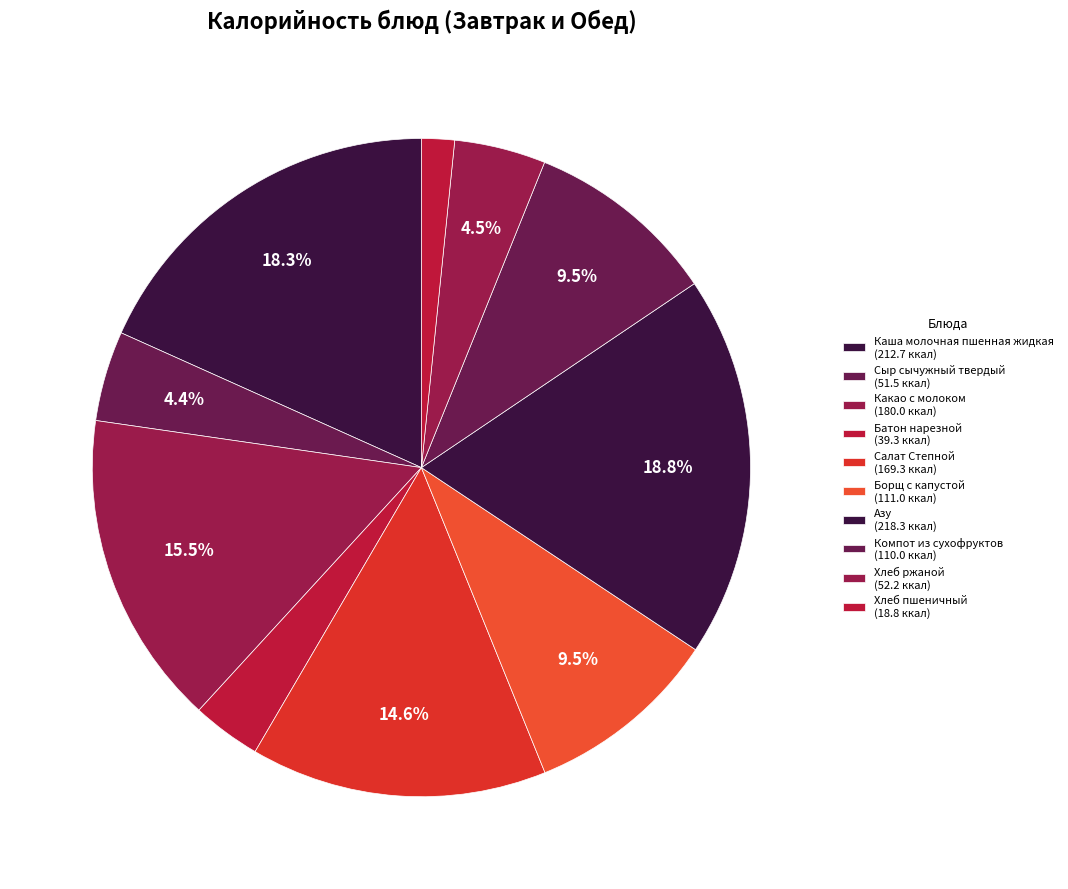

Between Батон нарезной and Борщ с капустой, which is larger?

Борщ с капустой